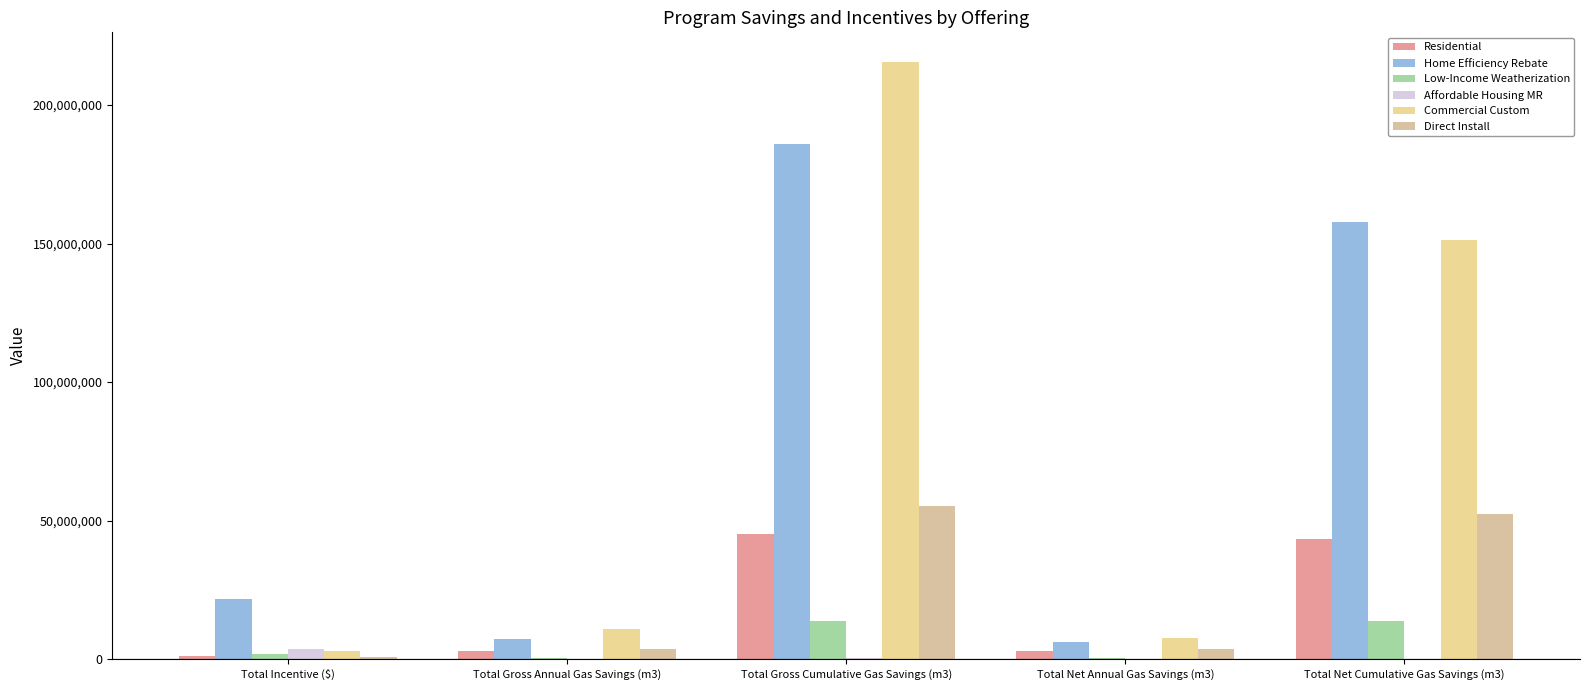

Is the value of Low-Income Weatherization at Total Gross Cumulative Gas Savings (m3) greater than the value of Affordable Housing MR at Total Gross Cumulative Gas Savings (m3)?

Yes